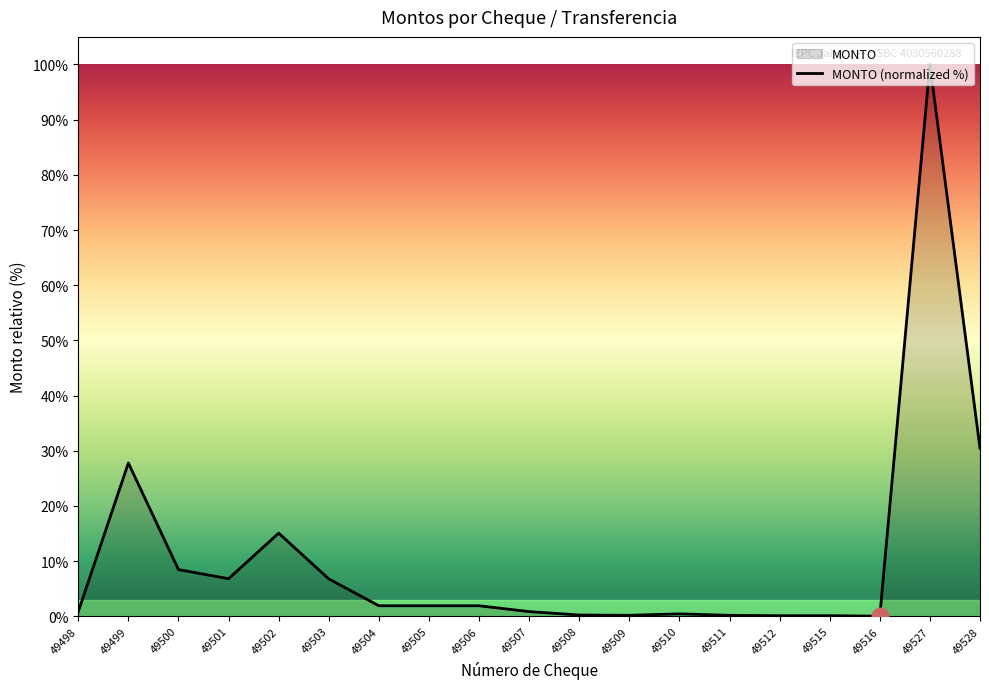

Where is the first local maximum?

49499